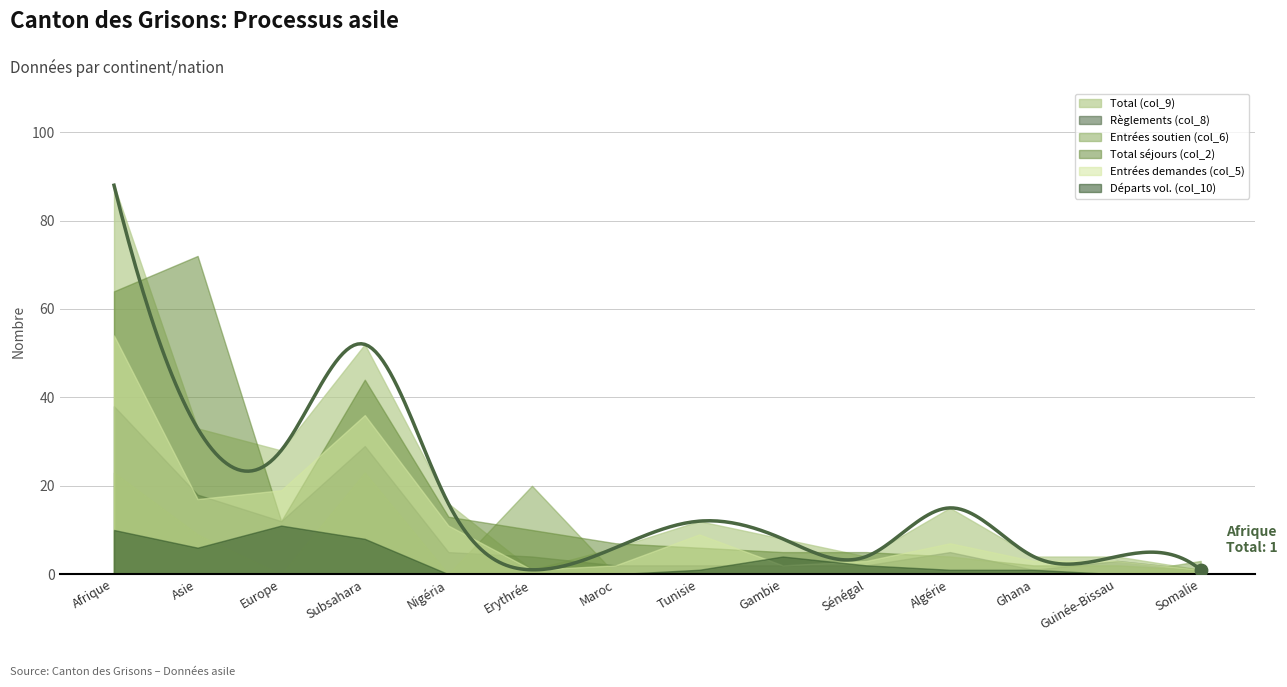

Which series has the largest total across all categories?

Total (col_9)